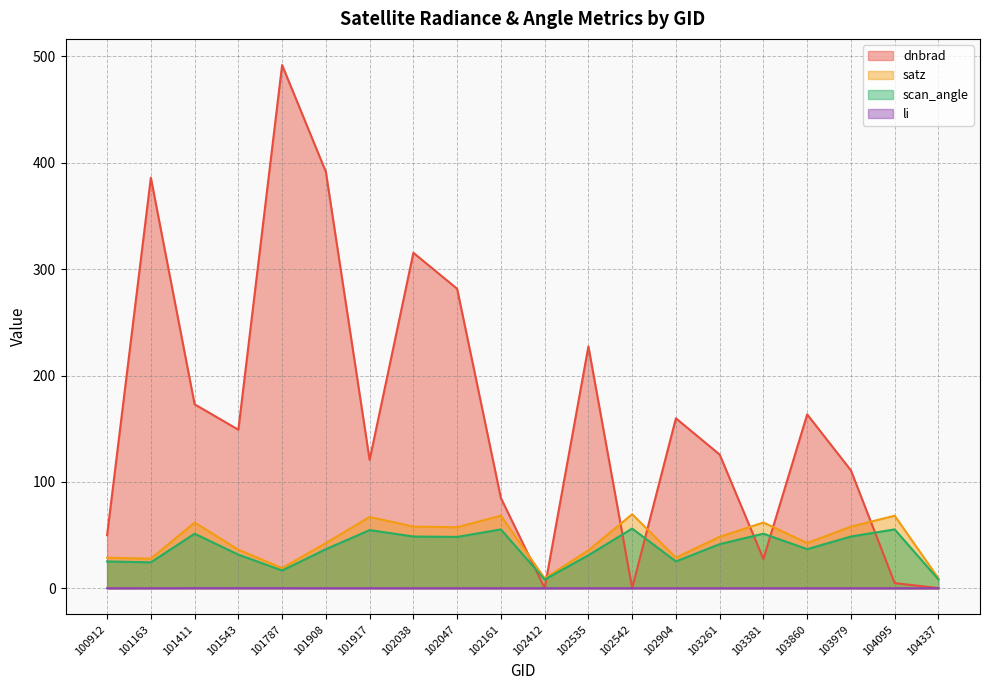

Rank the series at 104337 from highest to lowest value.

satz, scan_angle, dnbrad, li